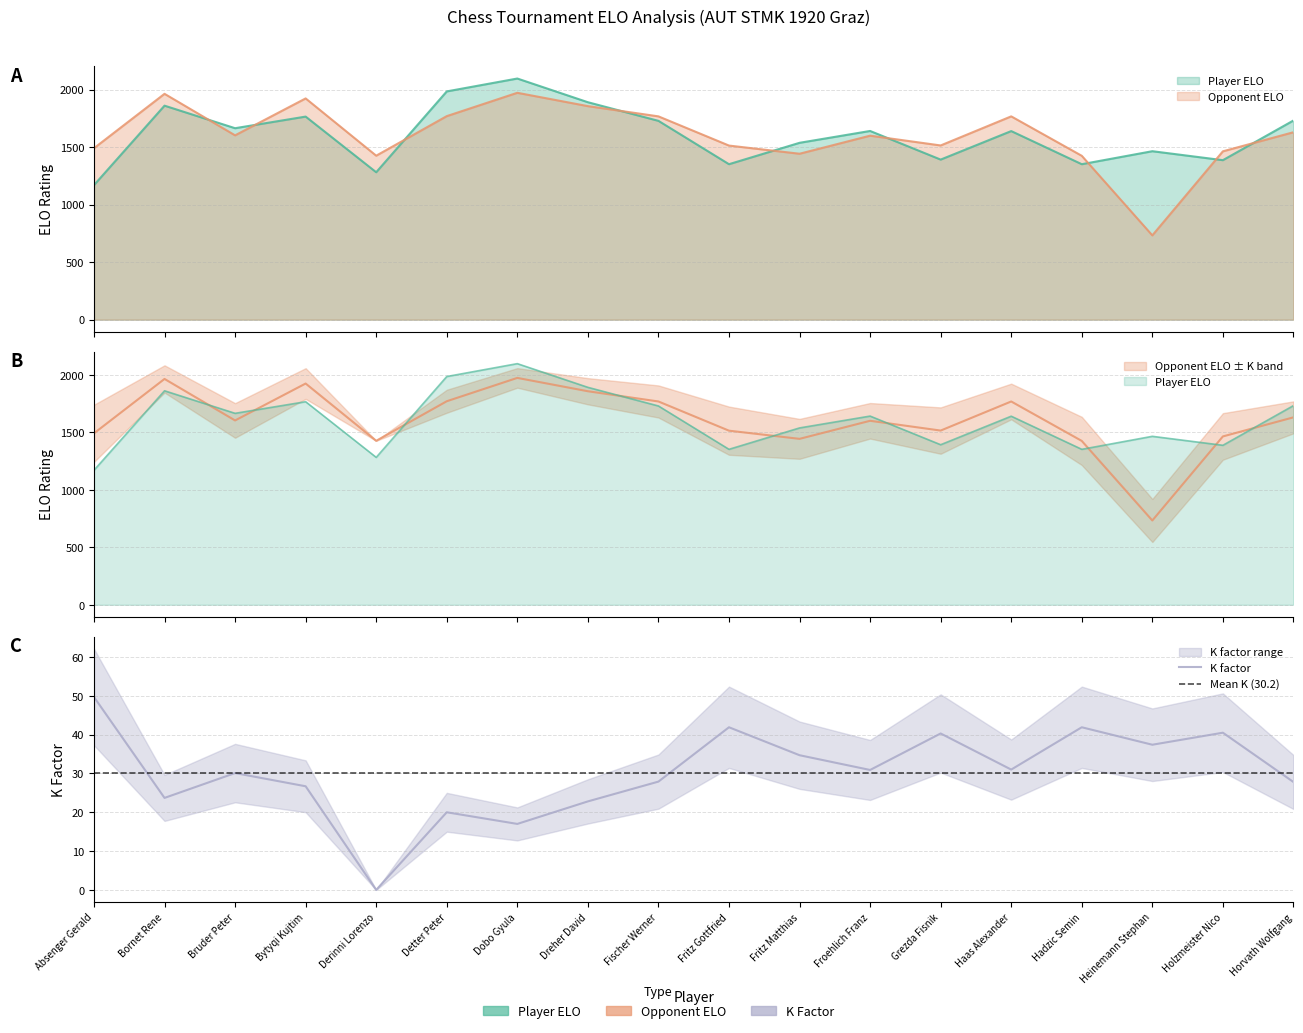

Which category has the lowest value in the K series?

Derinni Lorenzo